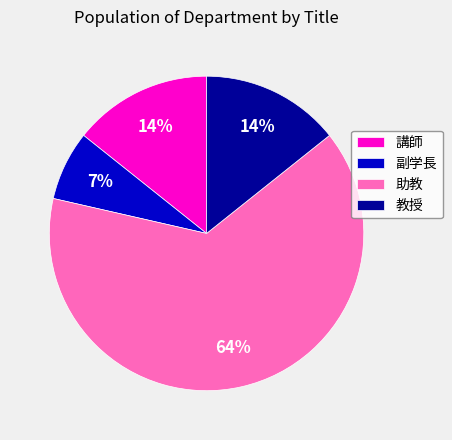

The 助教 slice represents 64% of the pie. True or false?

True